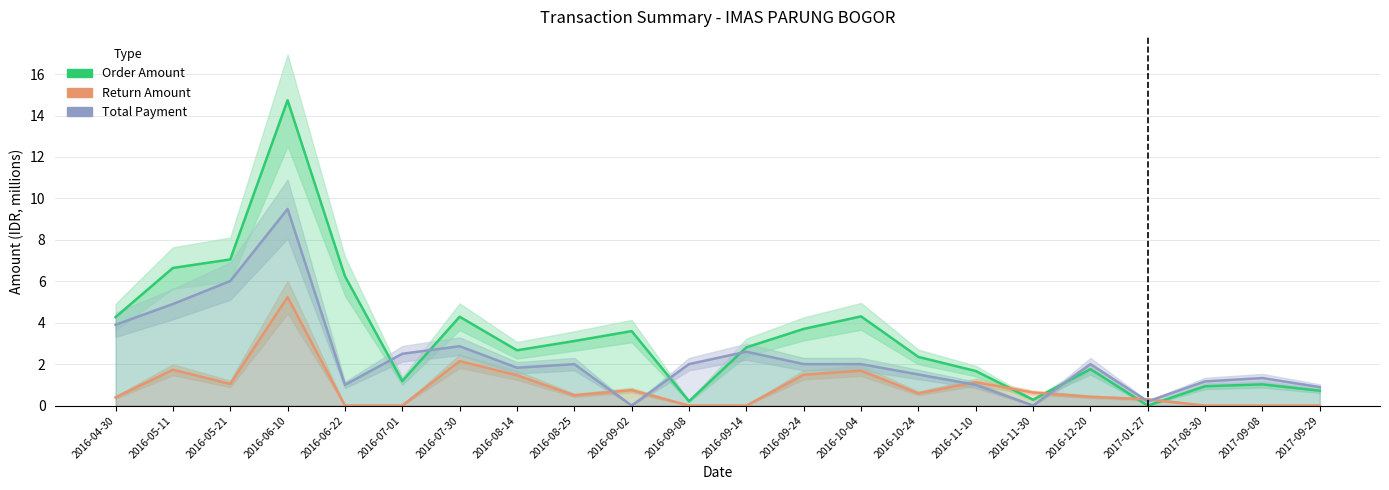

What is the sum of all Order Amount values?

73.5